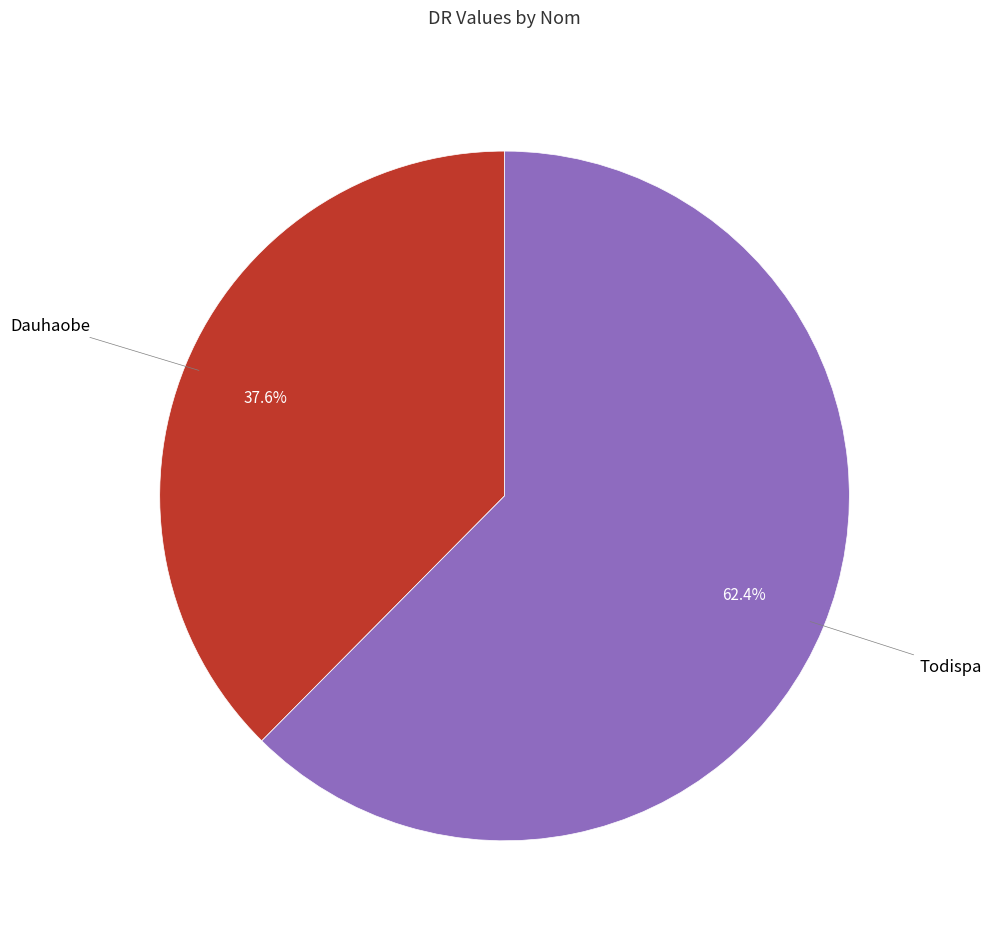

What percentage is the Dauhaobe slice, to the nearest percent?

38%